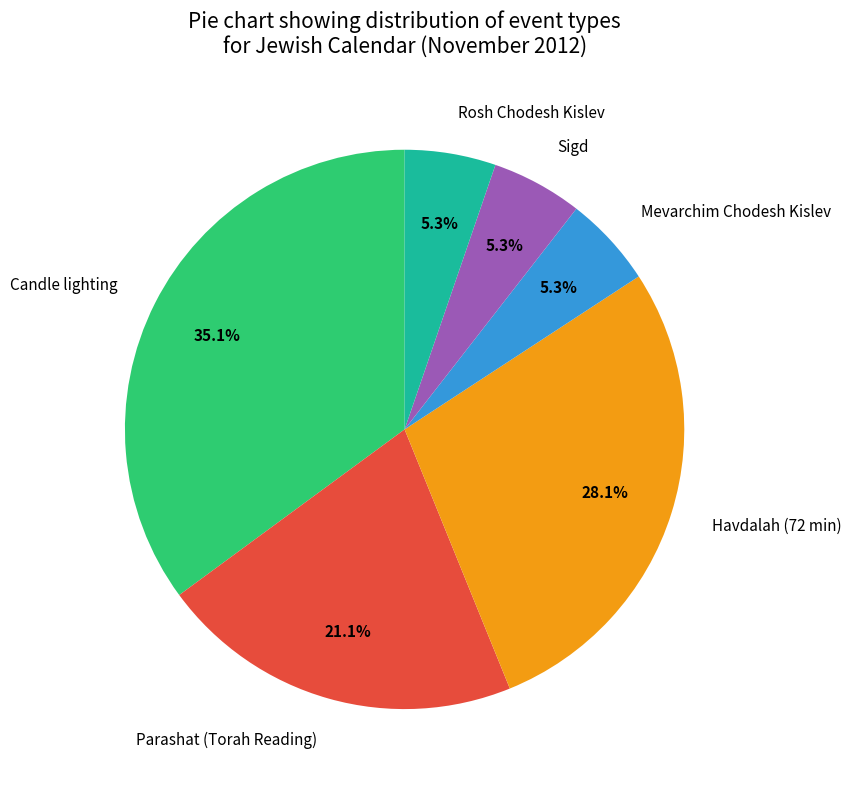

How many slices are in this pie chart?

6